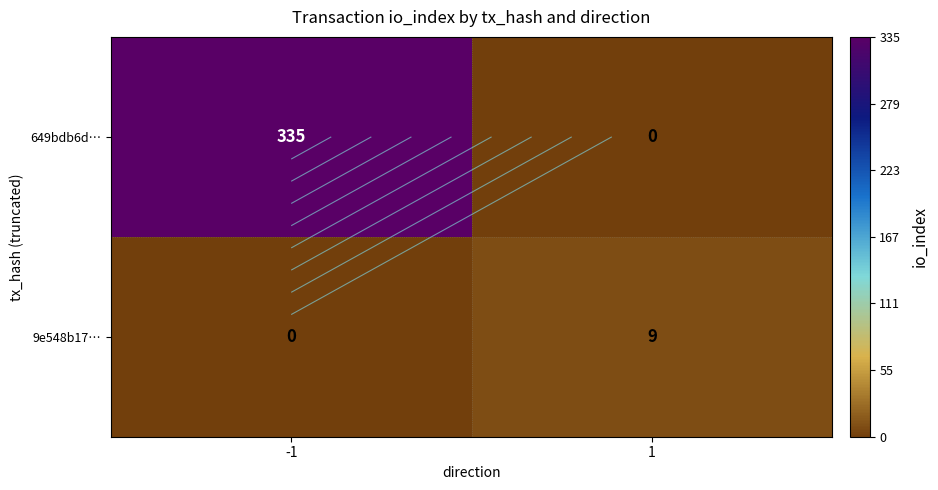

Which has a higher value, 1 or -1?

-1